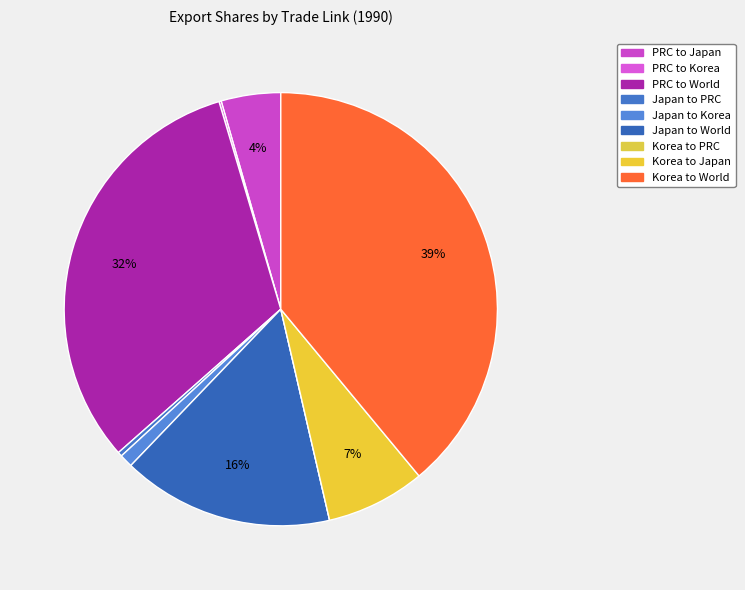

Count the number of slices in the pie.

9